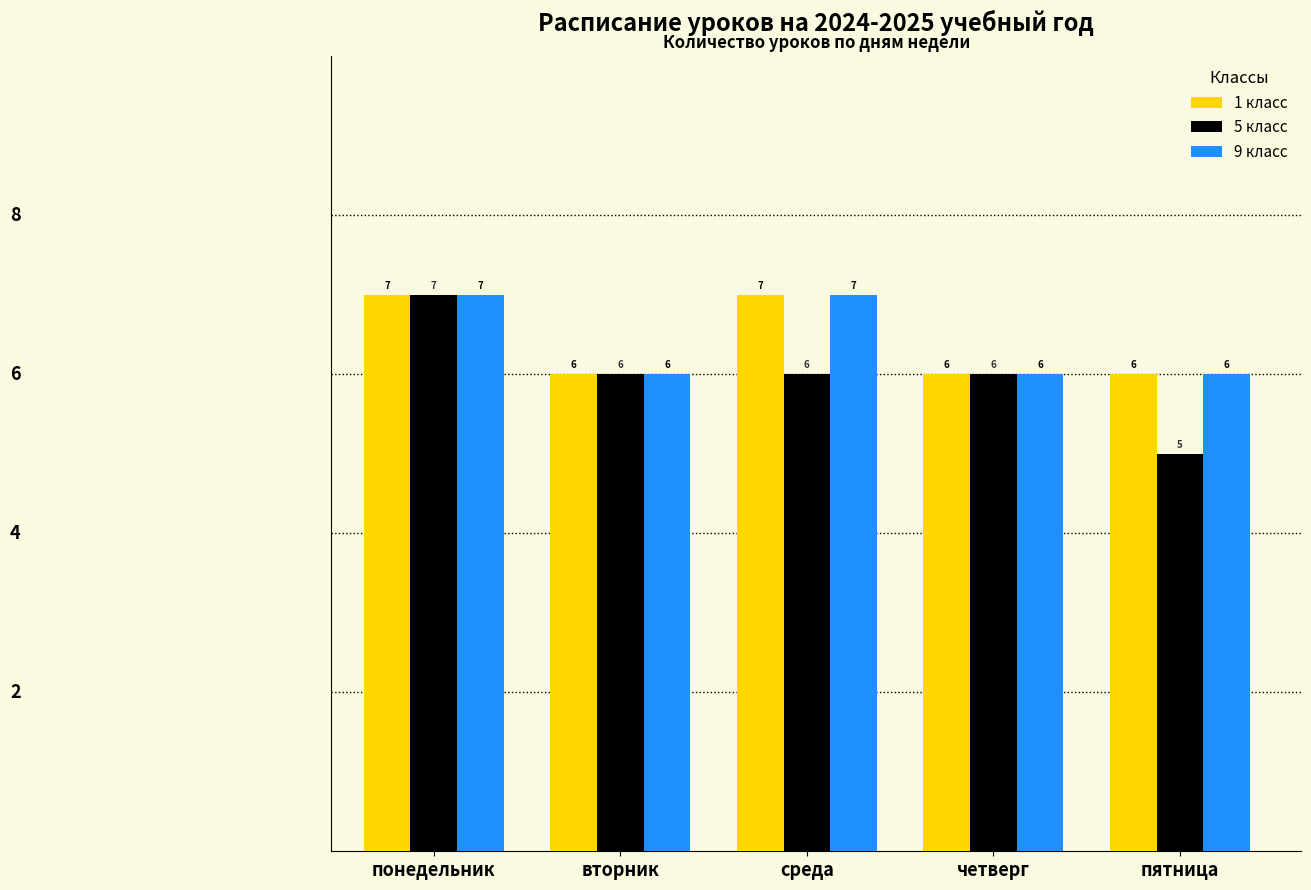

Count the number of data series in this chart.

3